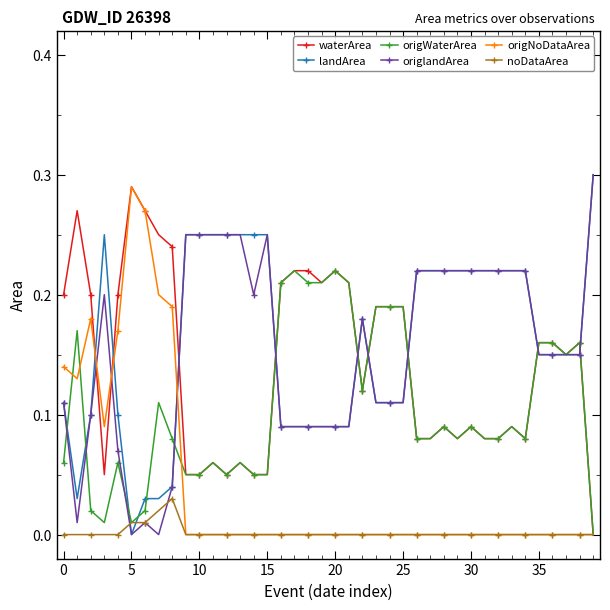

True or false: waterArea has more than 1 interior local peaks.

True